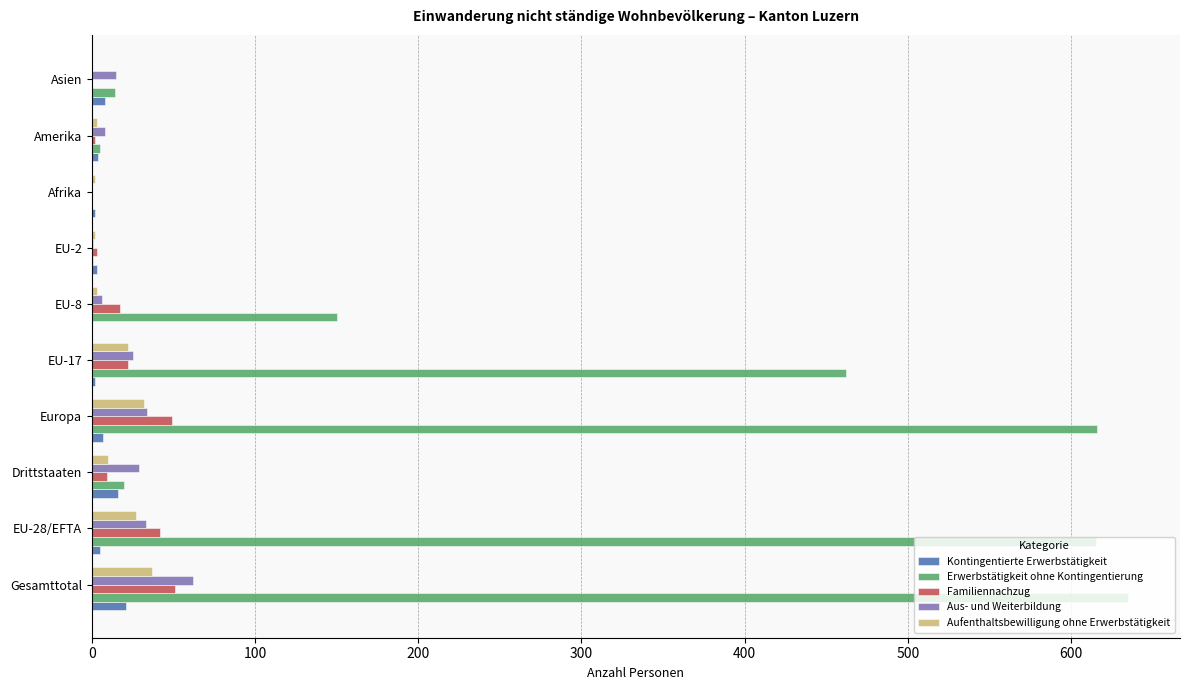

At which category is the sum across all series the highest?

Gesamttotal